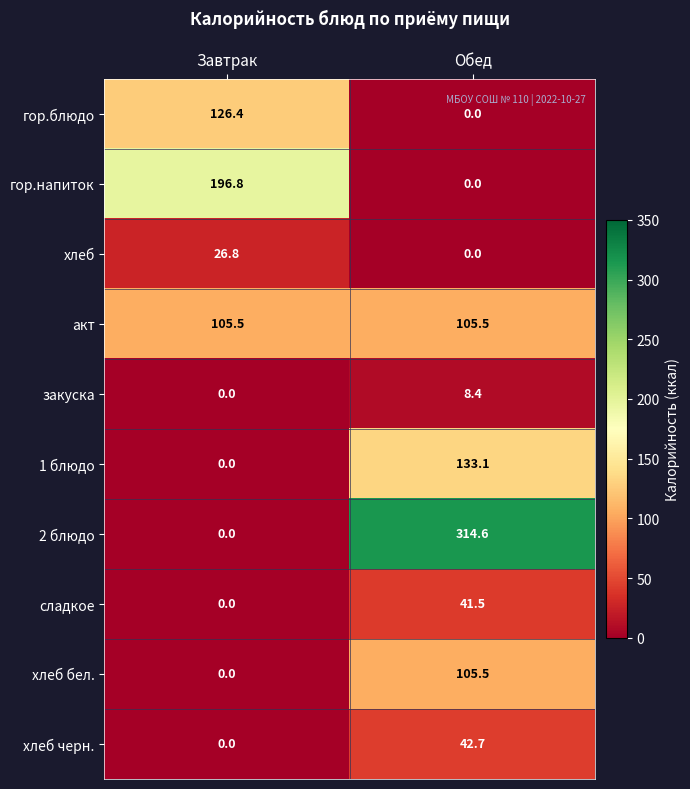

What is the total value across all series at Обед?

751.3